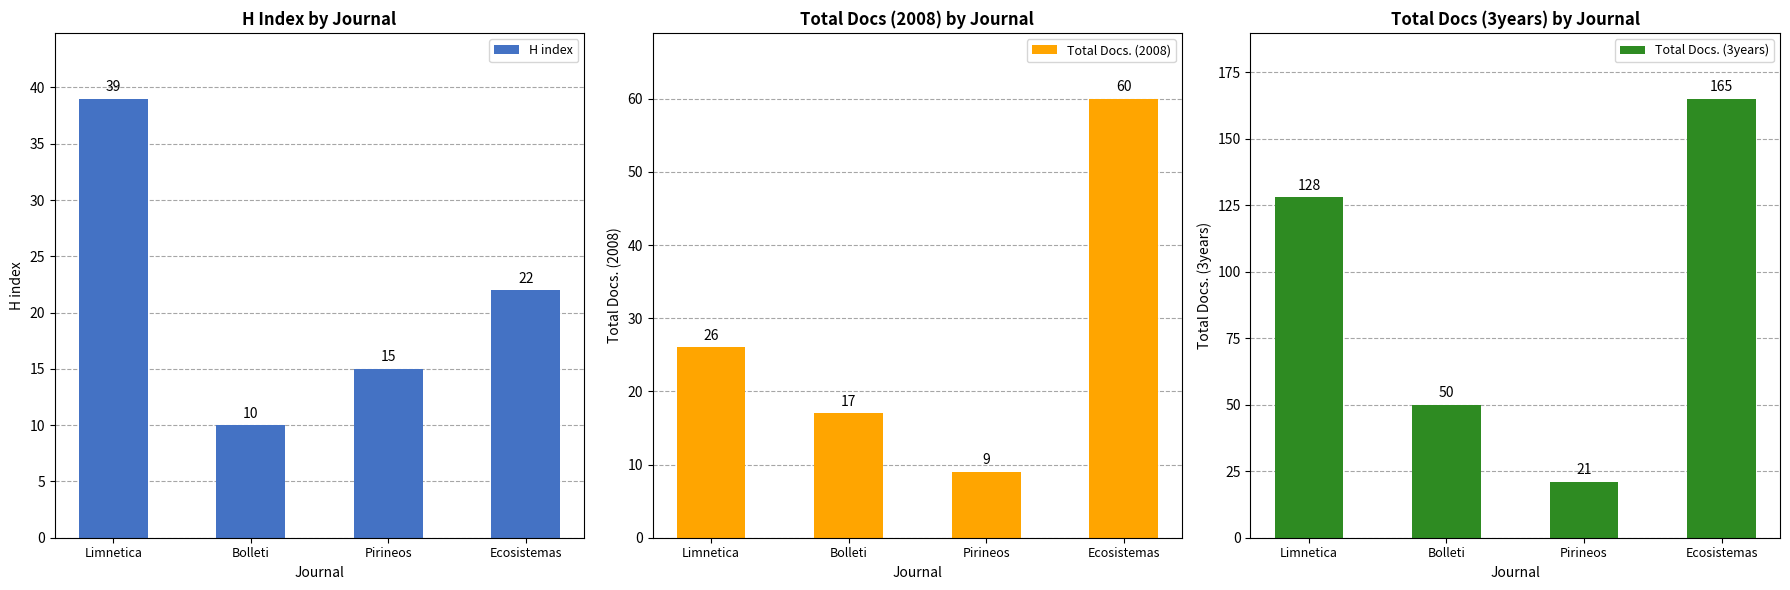

How many values in the Total Docs. (2008) series exceed 26?

1